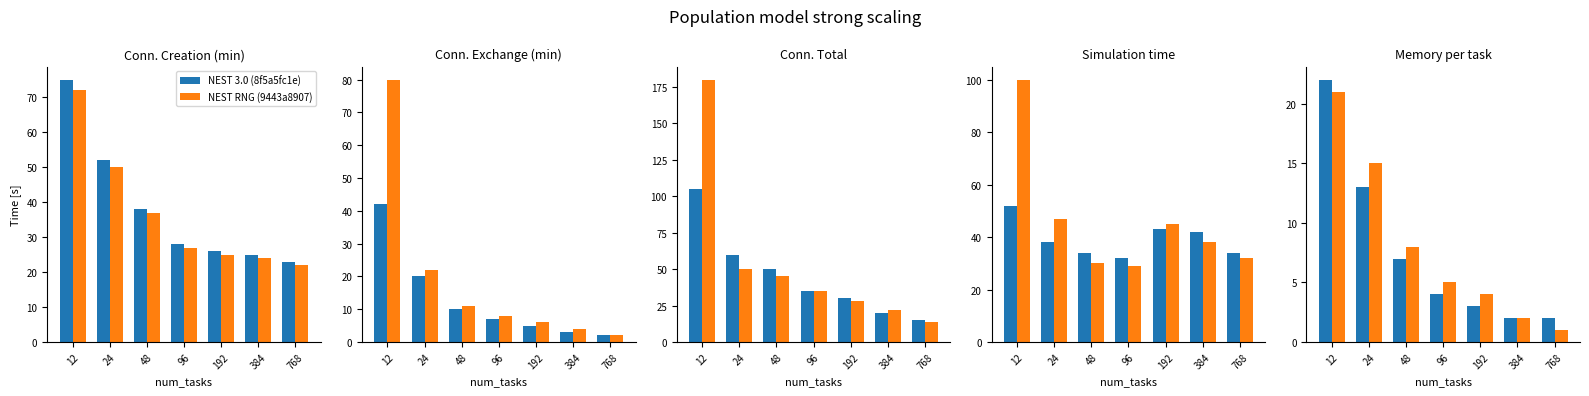

What is the spread (max minus min) of values at 24?

2